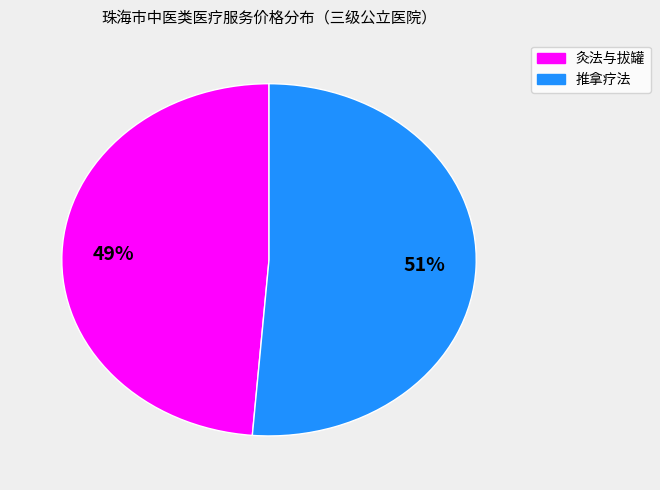

Count the number of slices in the pie.

2